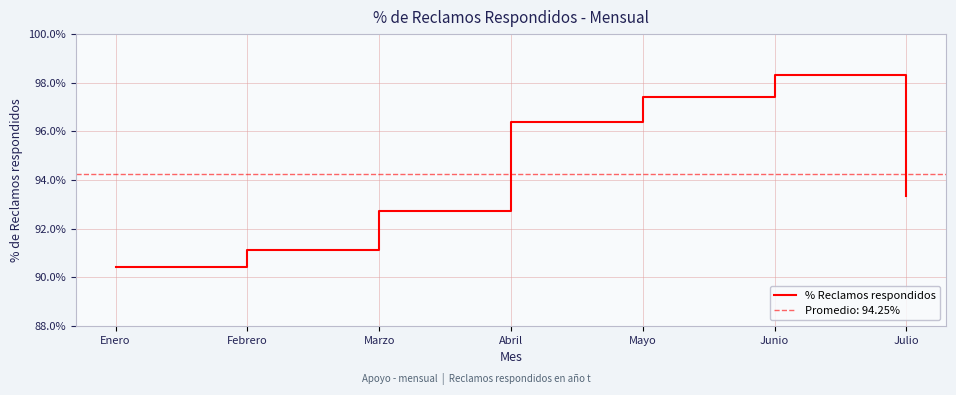

True or false: the data has more than 0 interior local peaks.

True